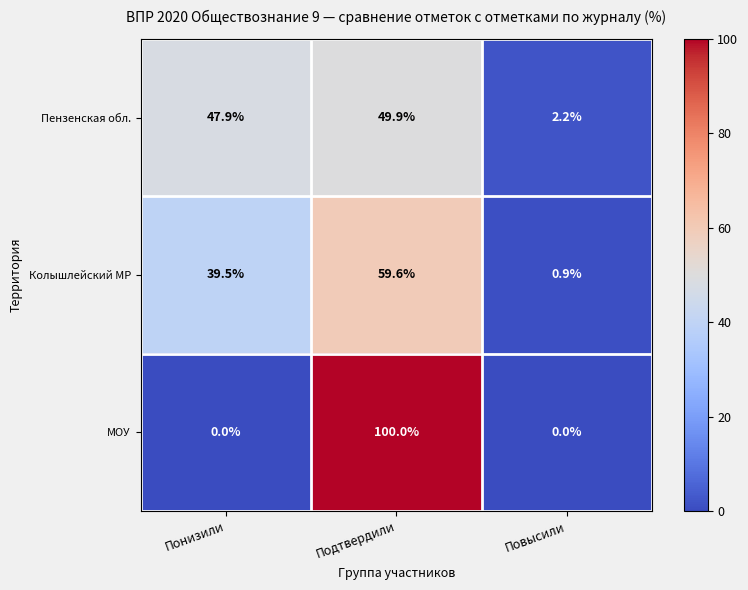

Where does the Пензенская обл. series first go above 47?

Понизили